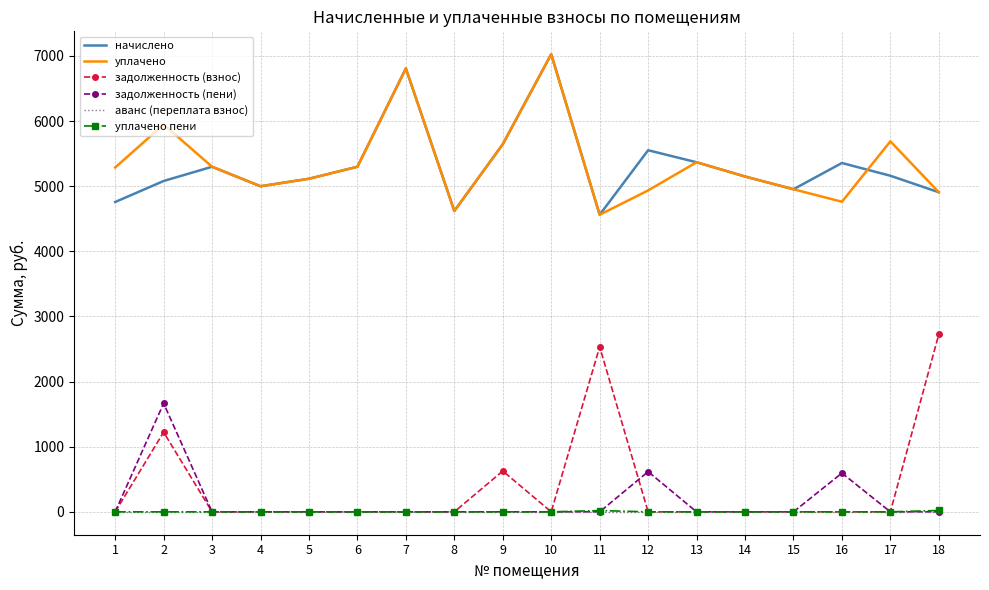

How many categories are shown in the chart?

18